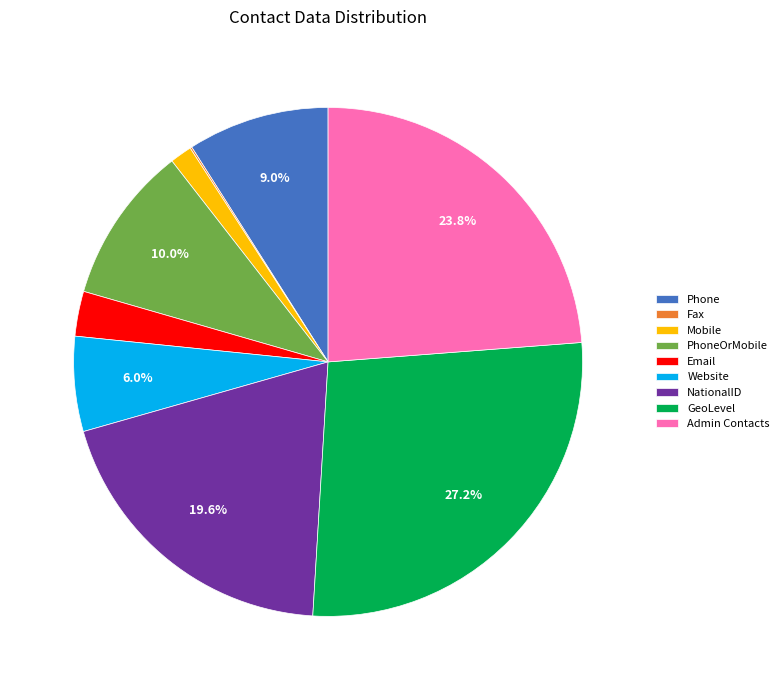

What is the ratio of the value at GeoLevel to the value at Admin Contacts?

1.1